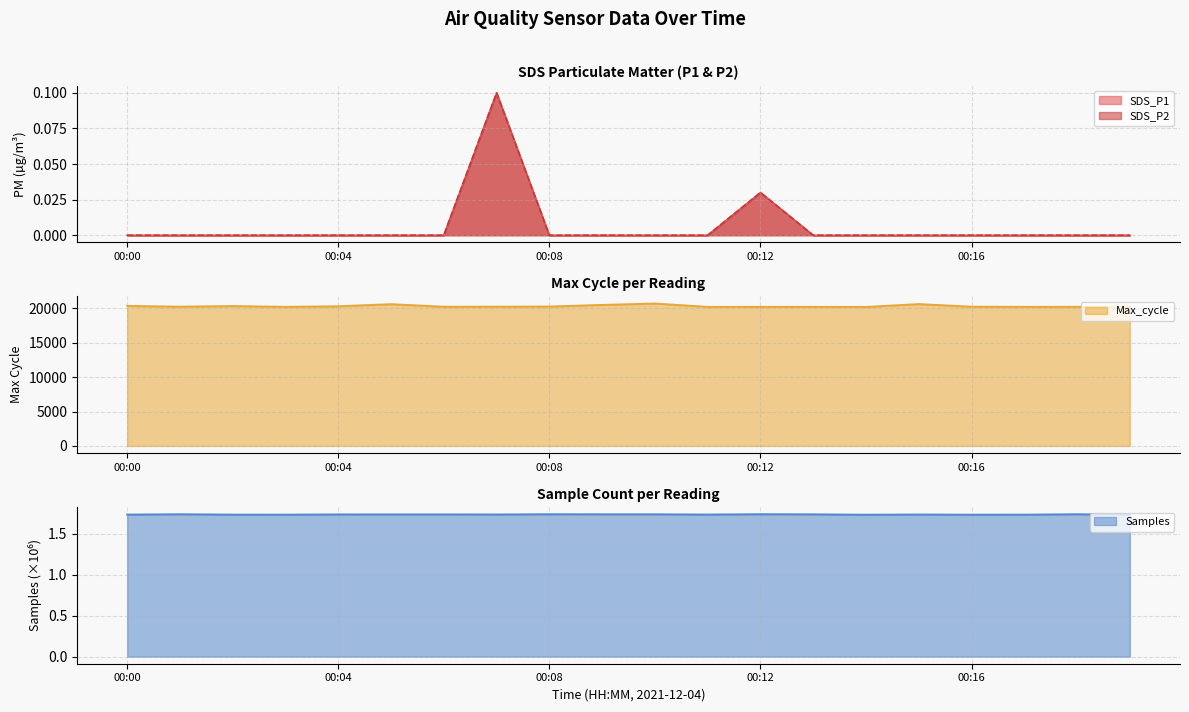

True or false: SDS_P2 has a value of 0.0 at 00:05.

True